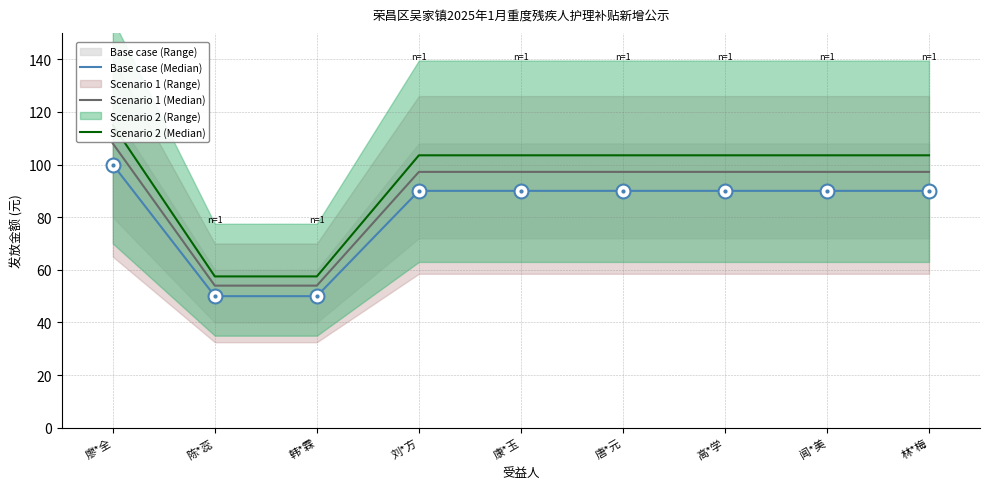

True or false: Scenario 1 (Median) and Scenario 2 (Median) intersect in this chart.

False